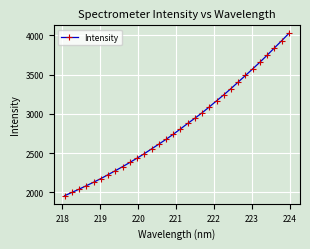

What is the value of the 21st point from the left?

3089.9